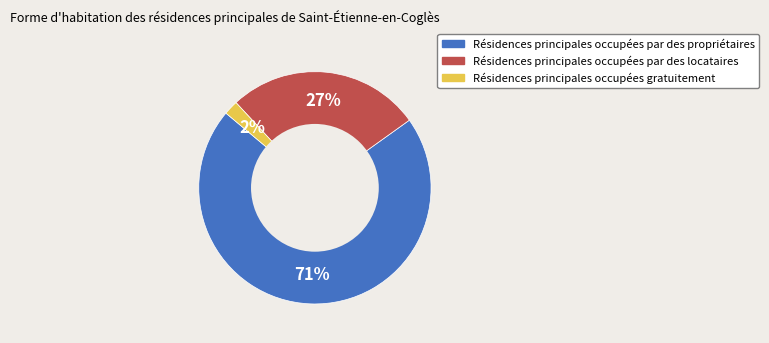

Is there any slice that represents more than half of the pie?

Yes